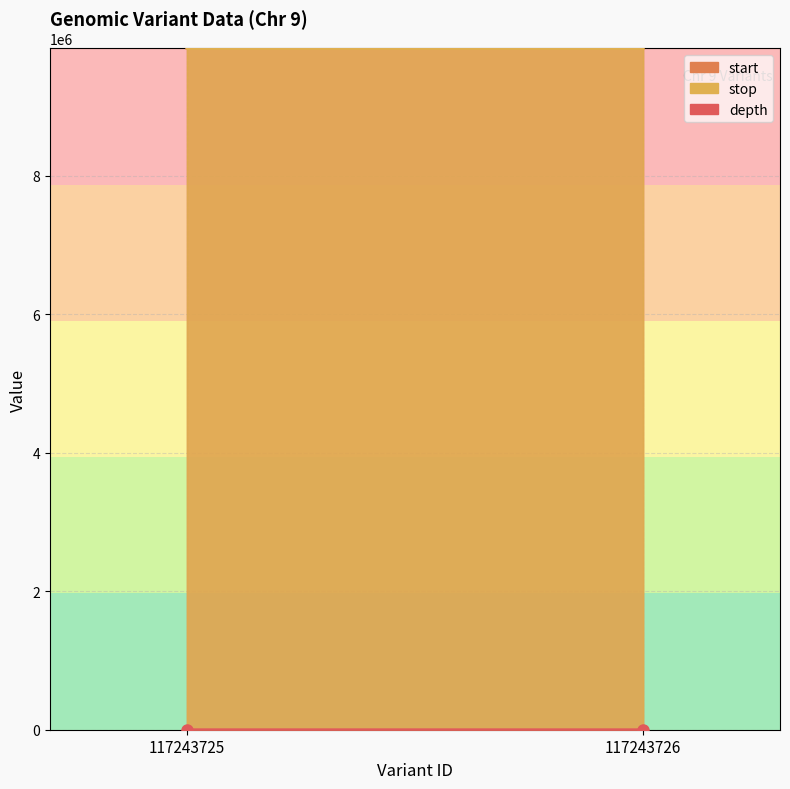

What is the approximate value of start at 117243725?

9843700